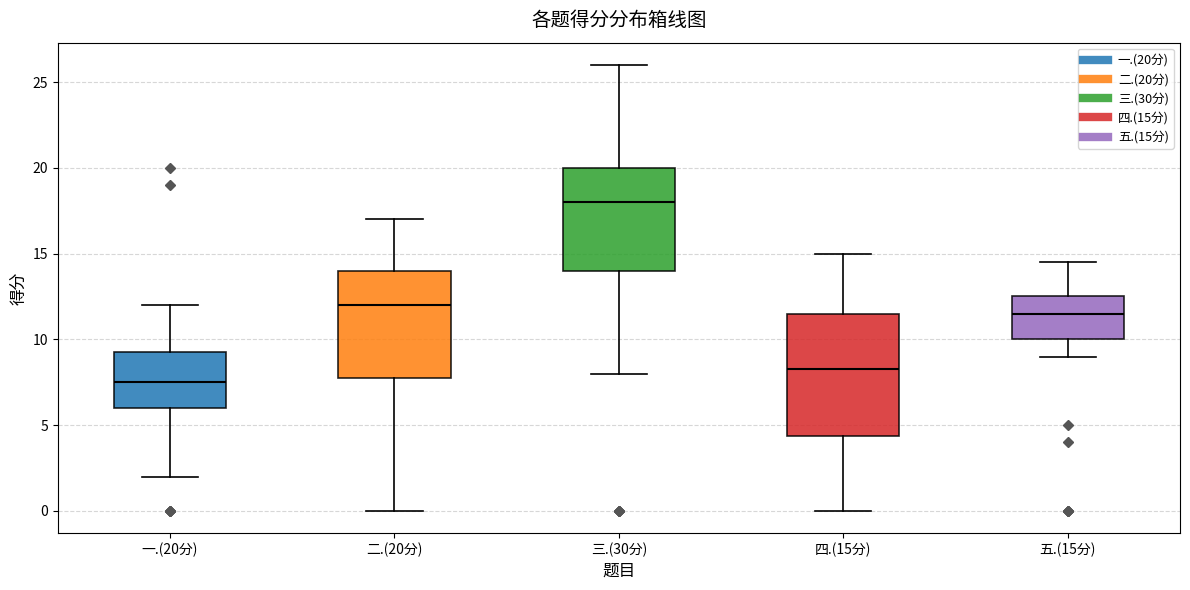

Which box has the highest median line?

三.(30分)